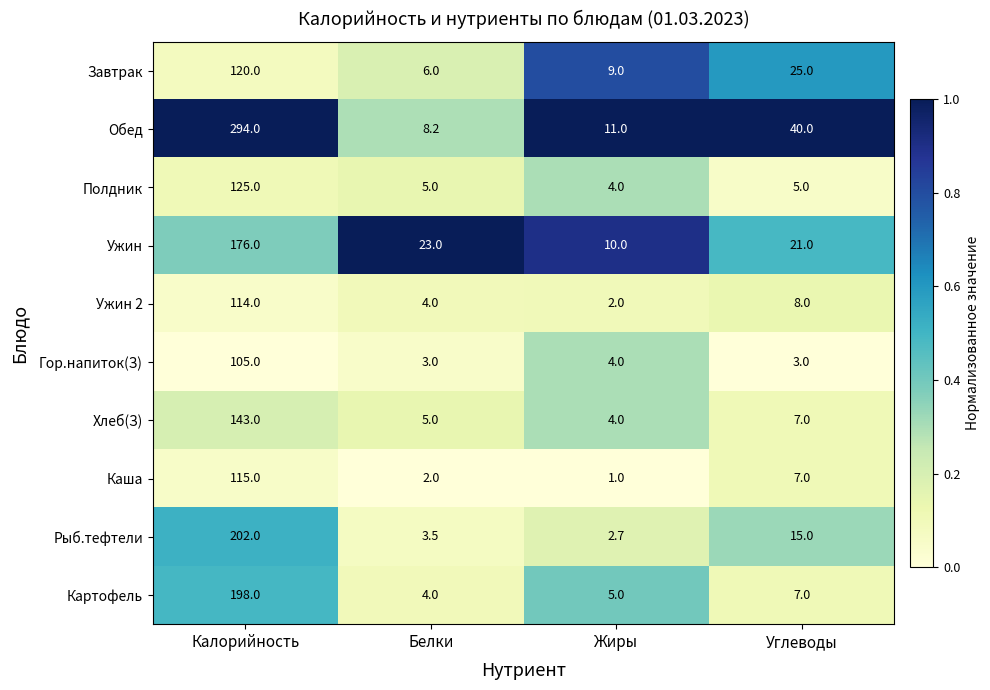

How many distinct data groups are displayed?

10